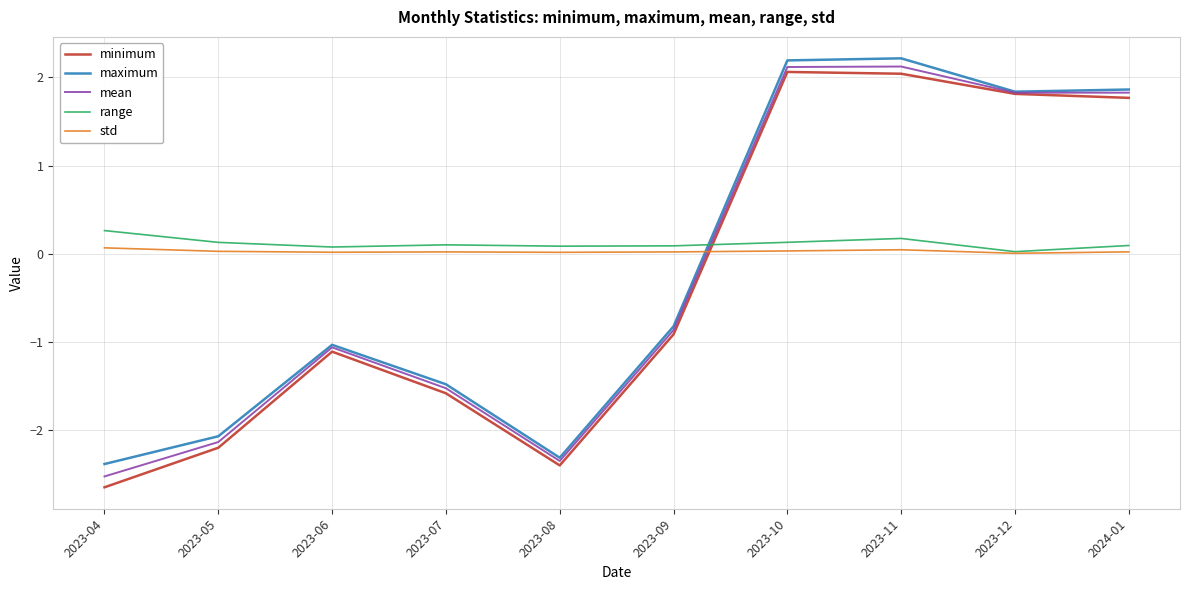

Which label corresponds to the smallest value in the chart?

2023-04